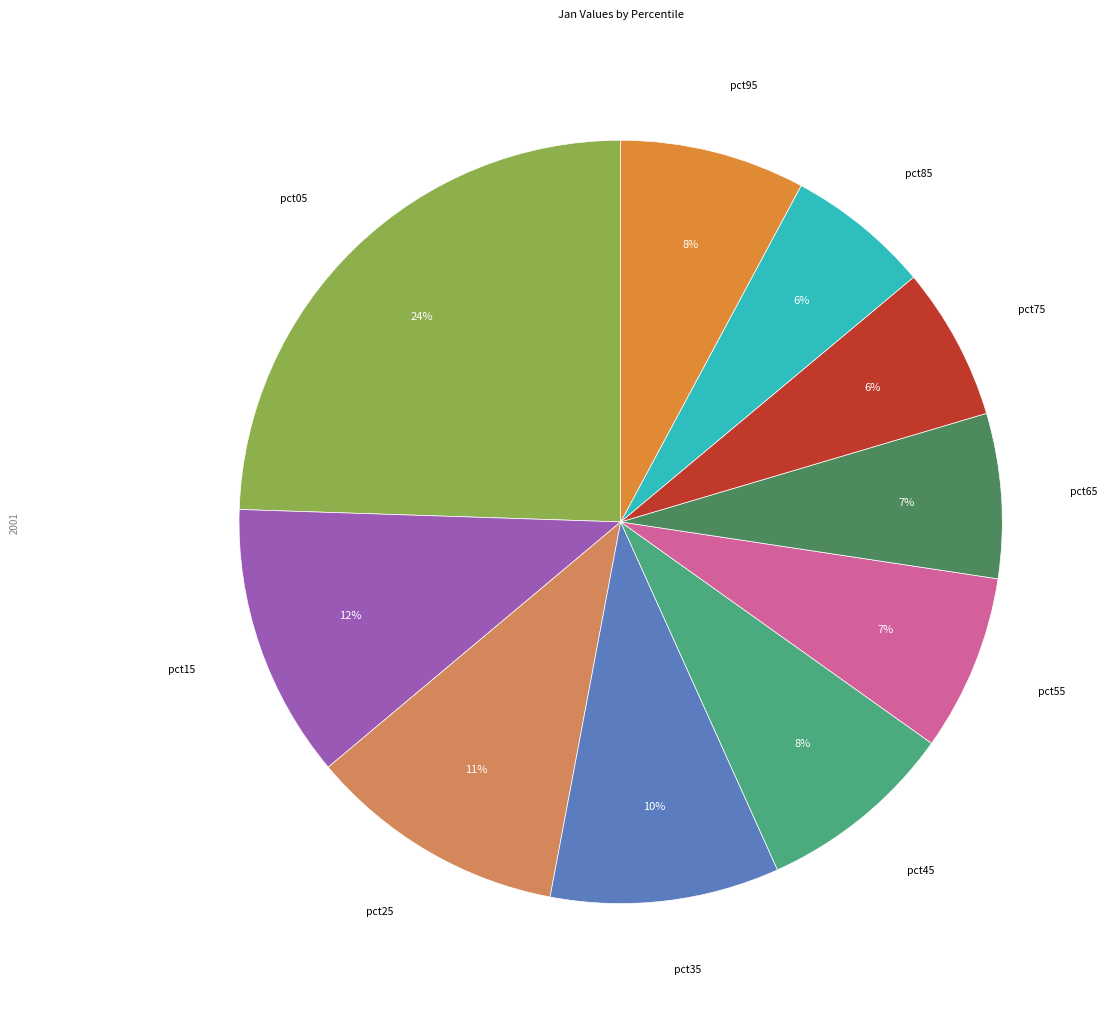

Count the number of slices in the pie.

10